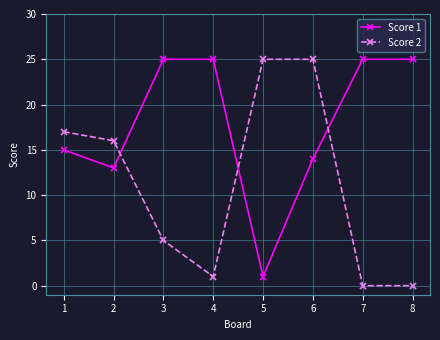

What is the value of the Score 1 point at the 3rd from the left?

25